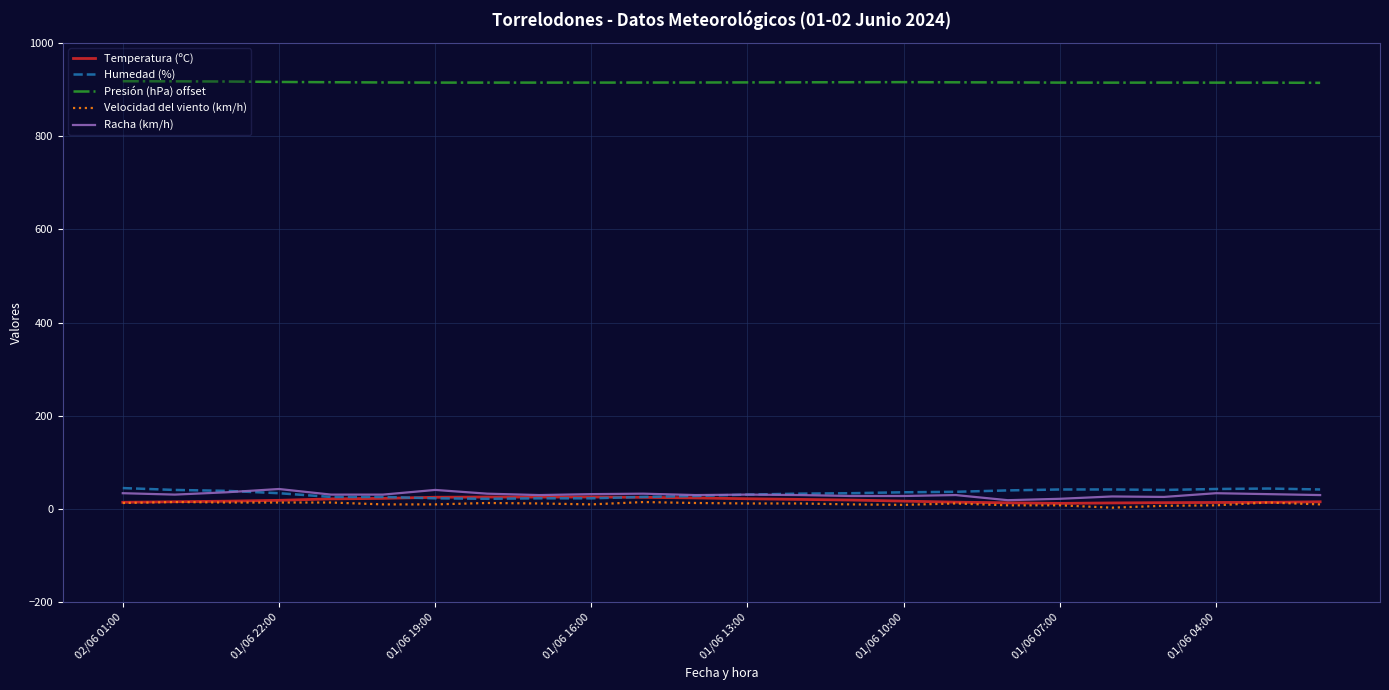

Which series has the largest total across all categories?

Presión (hPa) offset